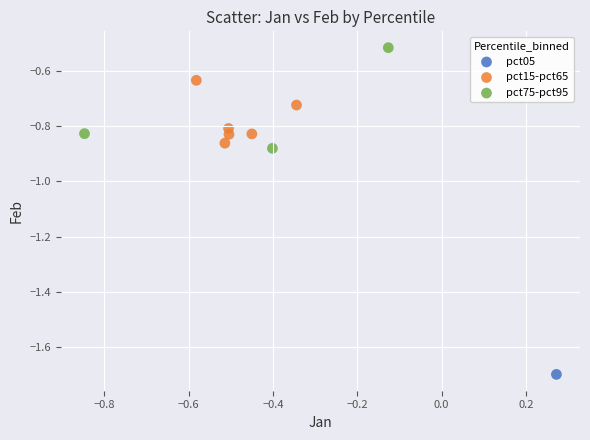

Which series reaches the minimum Y coordinate?

pct05